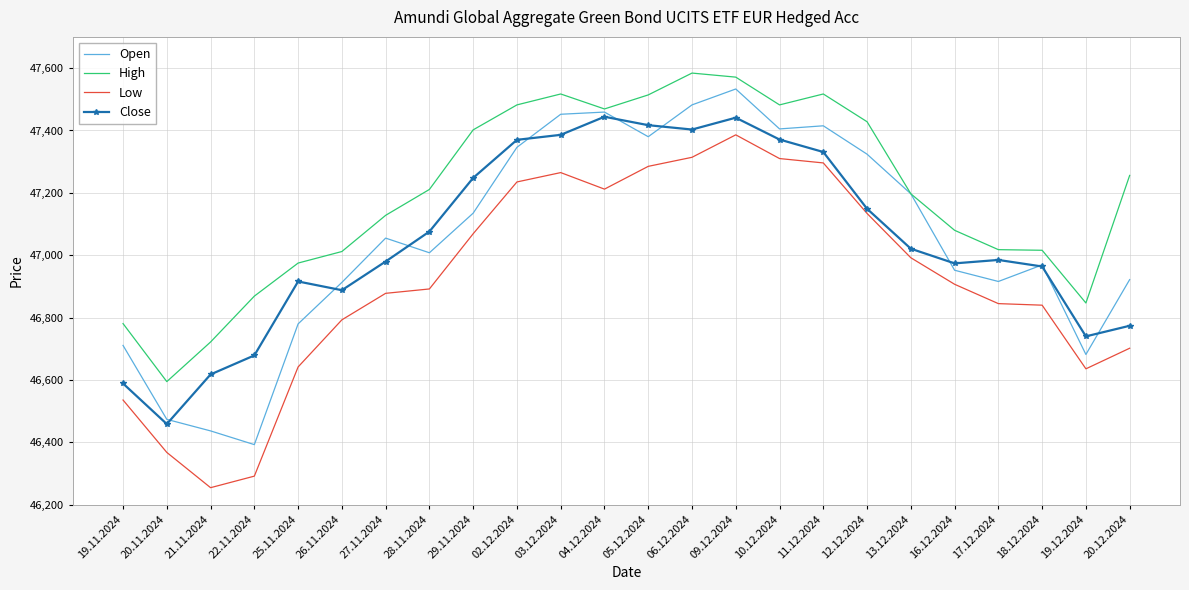

What is the spread (max minus min) of values at 11.12.2024?

221